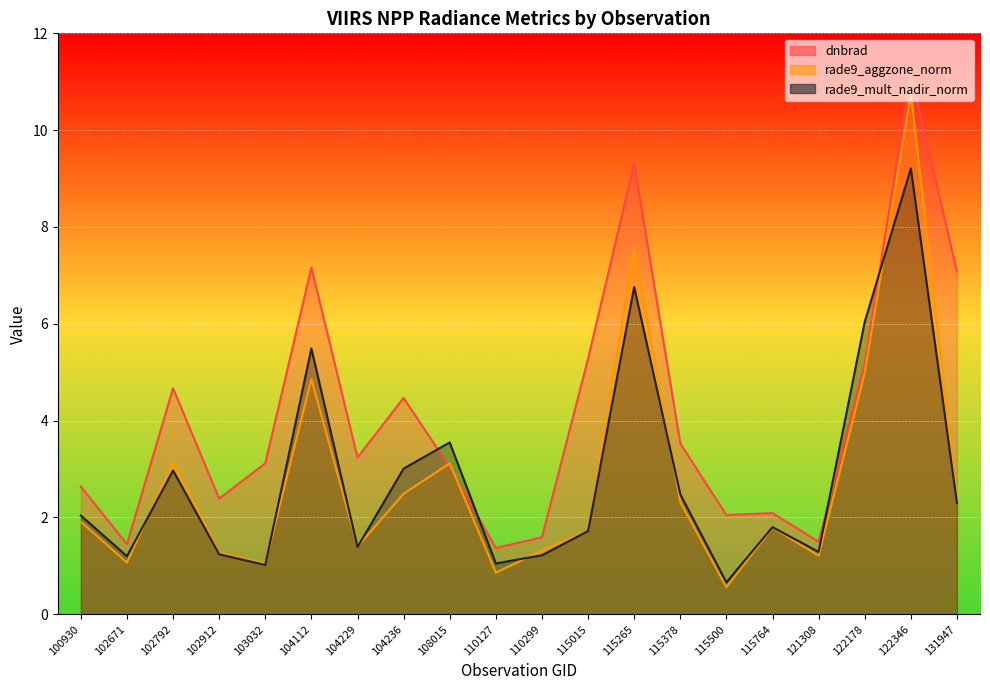

Where does the rade9_mult_nadir_norm series first go above 2?

100930